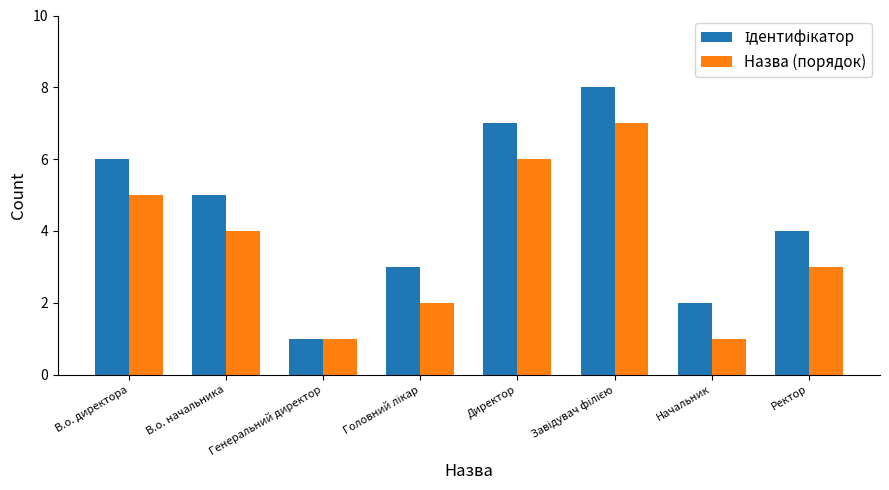

Is it true that Назва (порядок) equals 3 at В.о. директора?

False